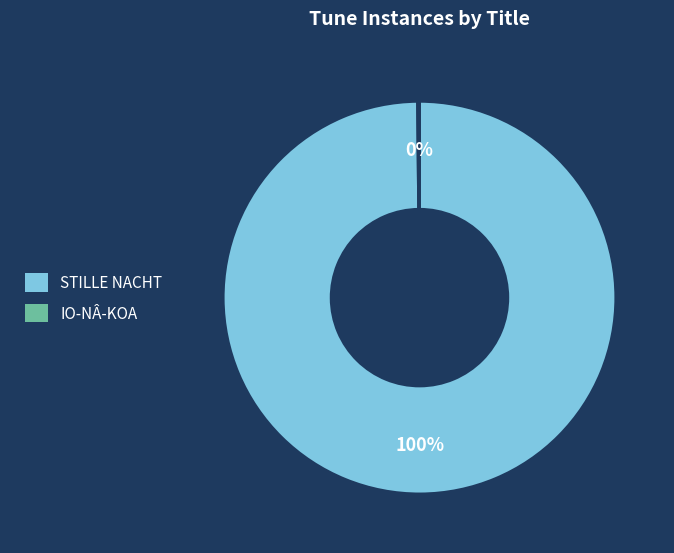

Is it true that STILLE NACHT is 100% of the pie?

True